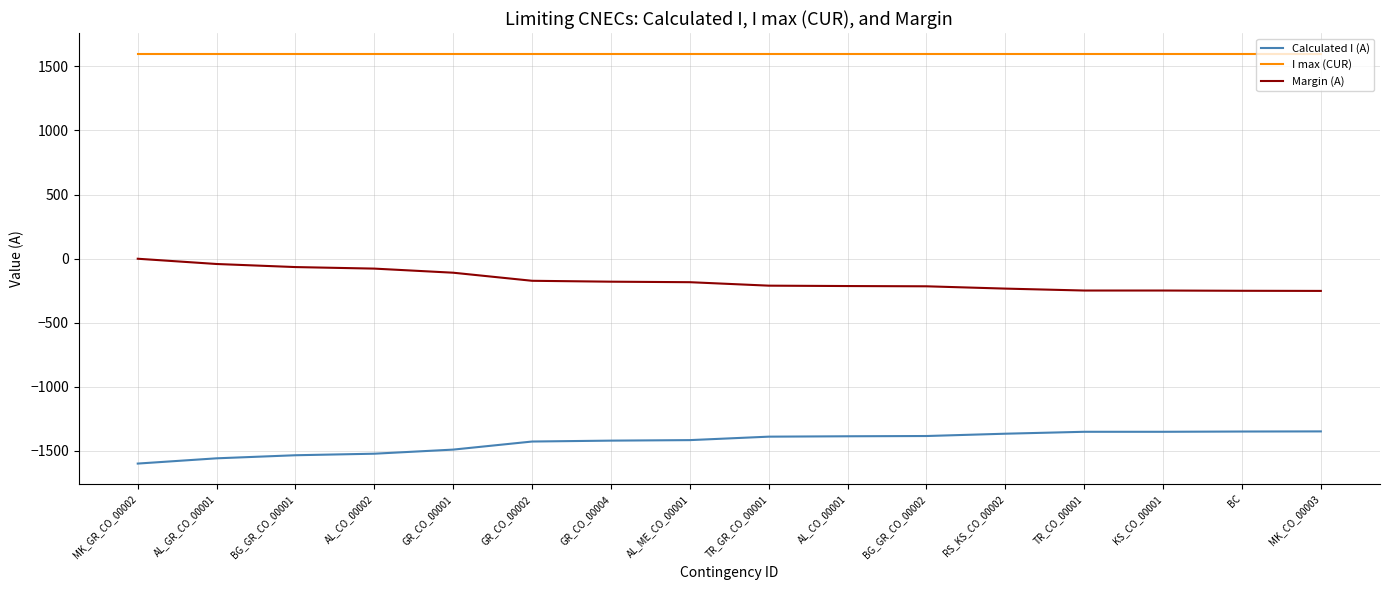

The value of Margin (A) at MK_CO_00003 is -252. True or false?

True